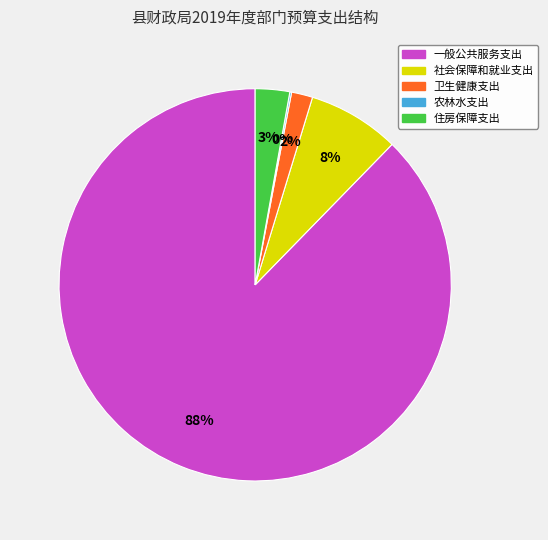

Does any single category account for the majority?

Yes